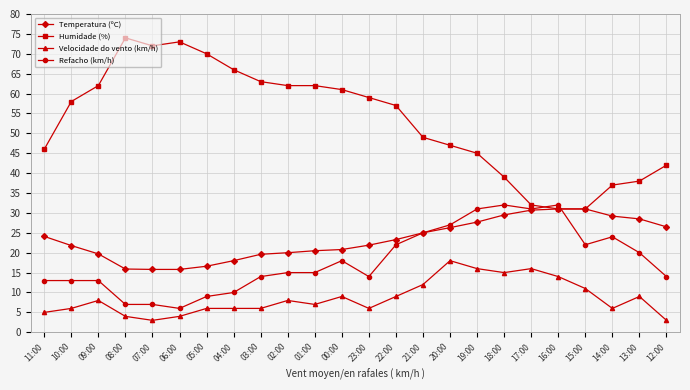

Which series has the largest range (max minus min)?

Humidade (%)